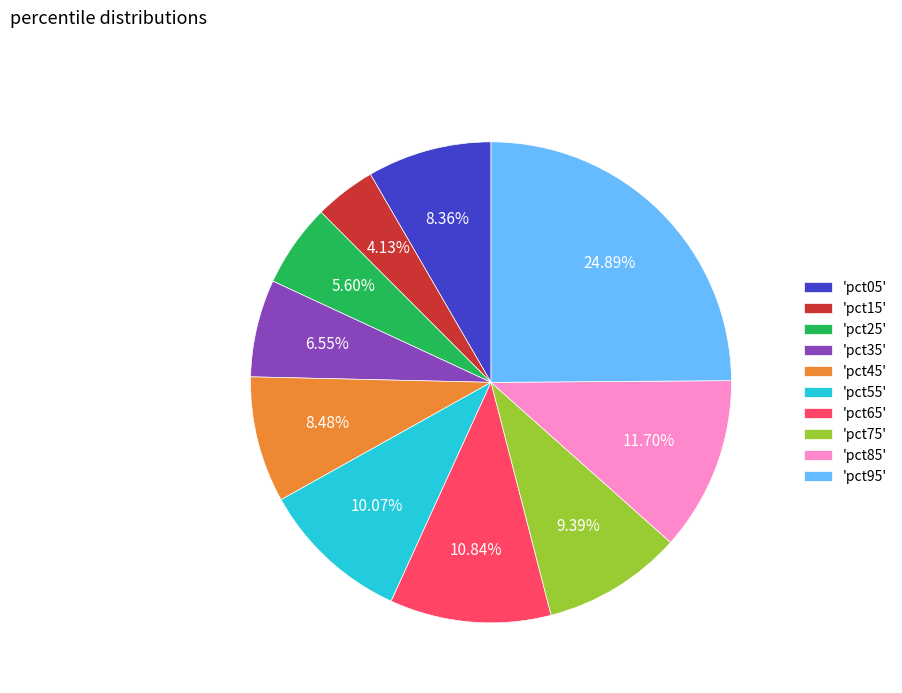

Does 'pct65' account for over 50% of the chart?

No